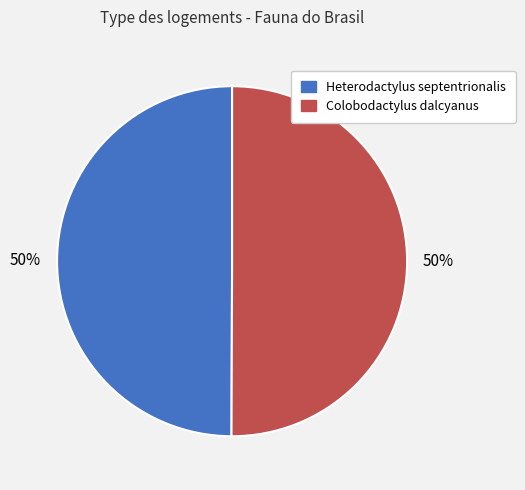

To the nearest percent, what is the average slice percentage?

50%